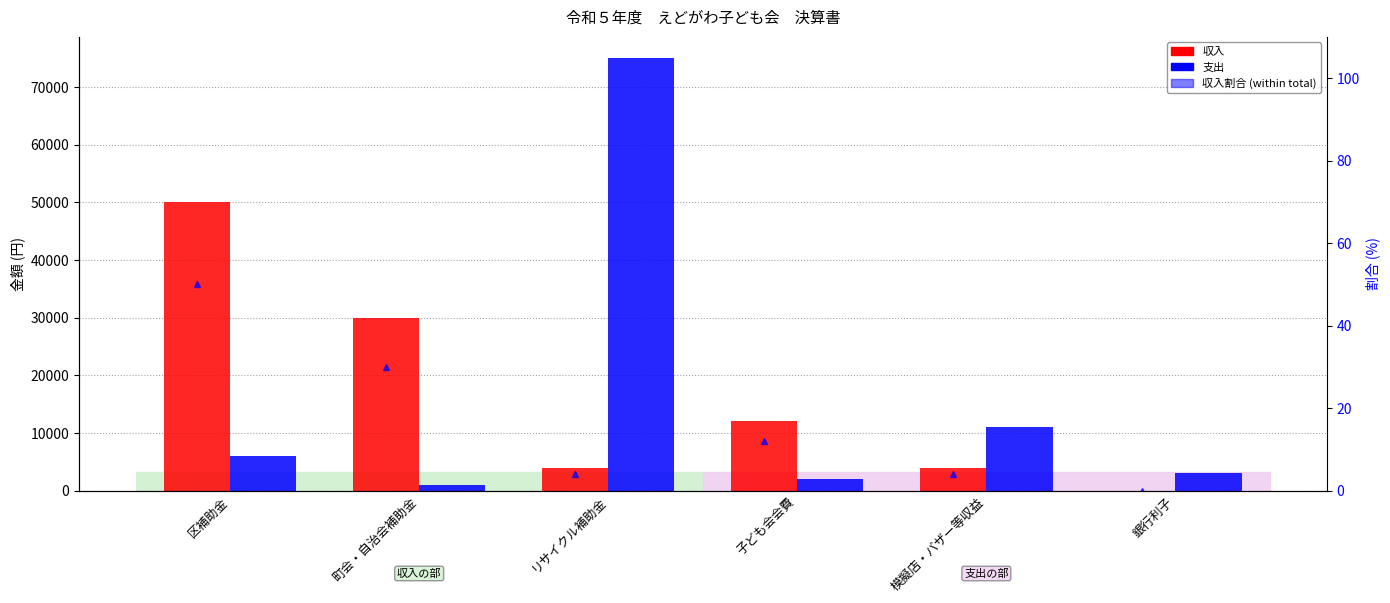

What is the difference between the 支出 values at 模擬店・バザー等収益 and 銀行利子?

8000.0